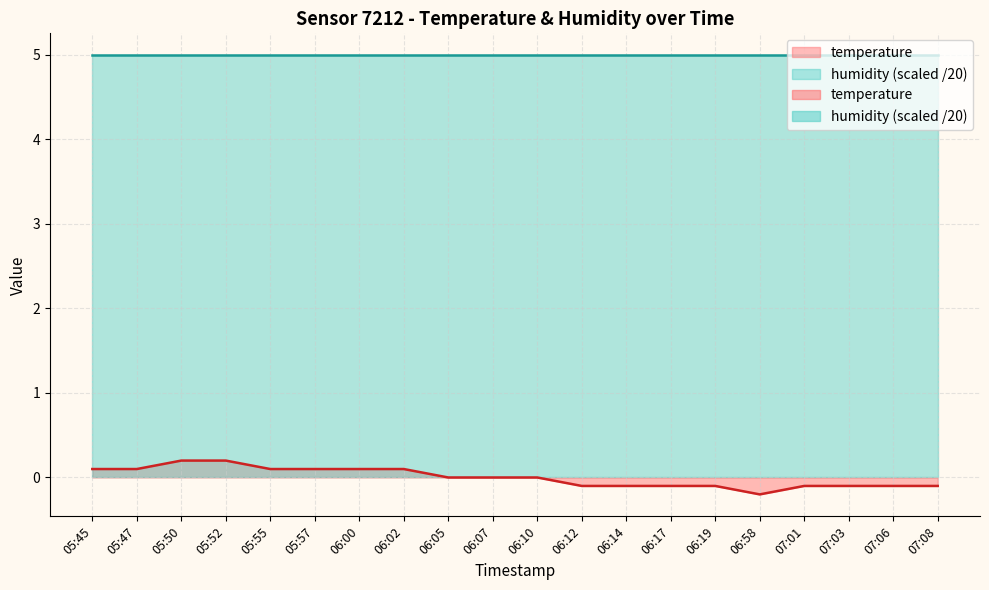

Reading left to right, what are all the values shown in this chart?

0.1	0.1	0.2	0.2	0.1	0.1	0.1	0.1	0.0	0.0	0.0	-0.1	-0.1	-0.1	-0.1	-0.2	-0.1	-0.1	-0.1	-0.1